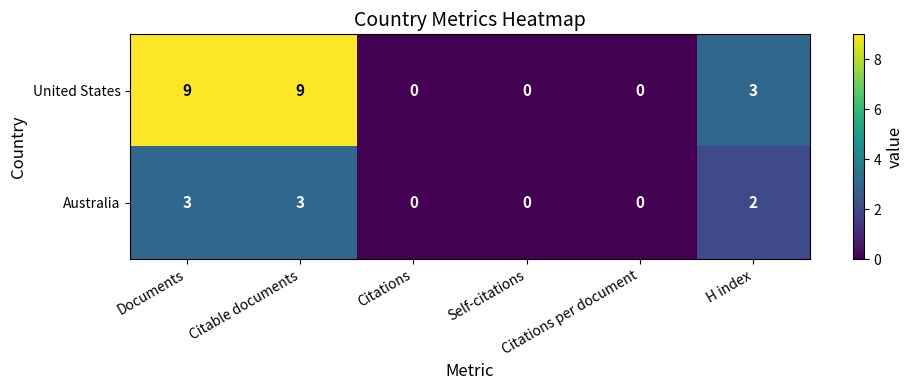

Which series has the largest range (max minus min)?

United States